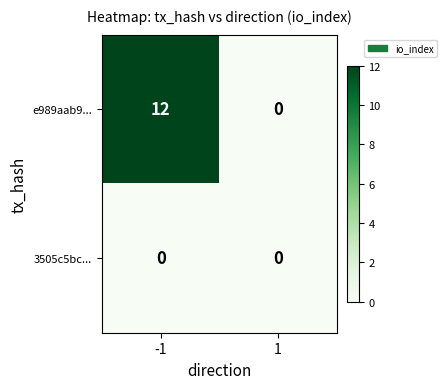

Count the number of categories in the chart.

2